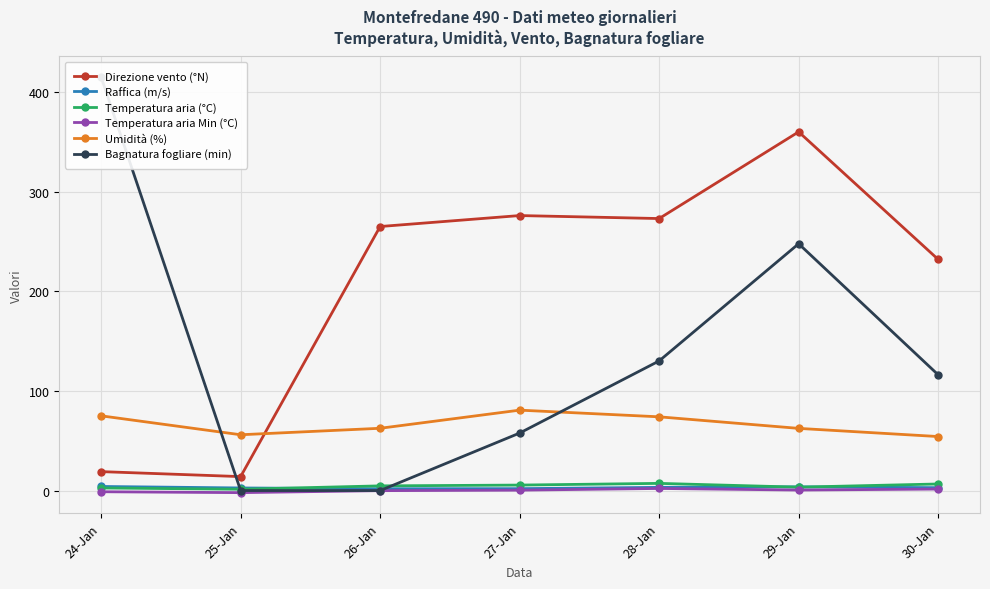

In Temperatura aria Min (°C), how many points are higher than both neighbors (excluding endpoints)?

1